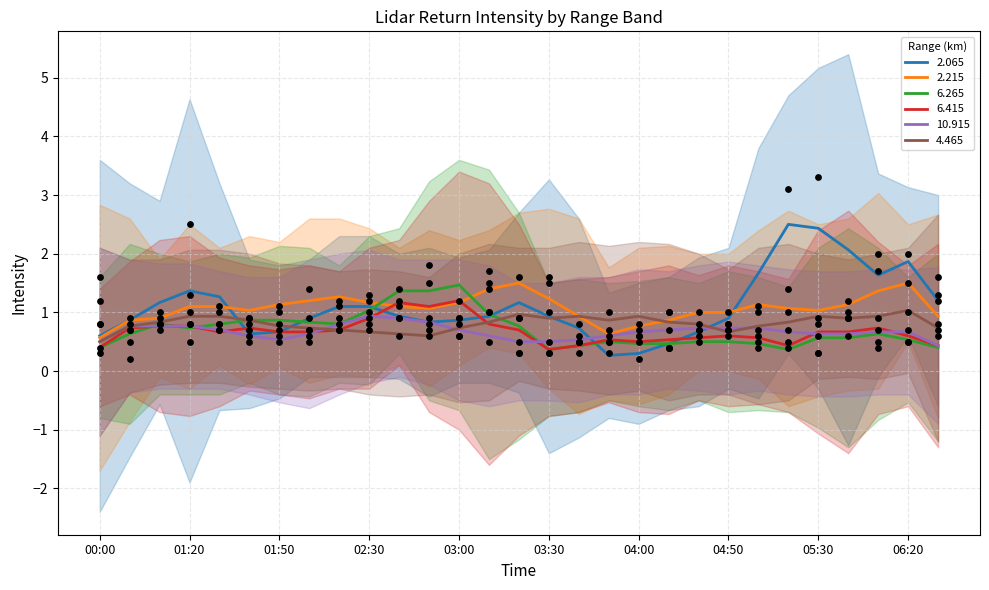

At how many categories does at least one series exceed 3?

2